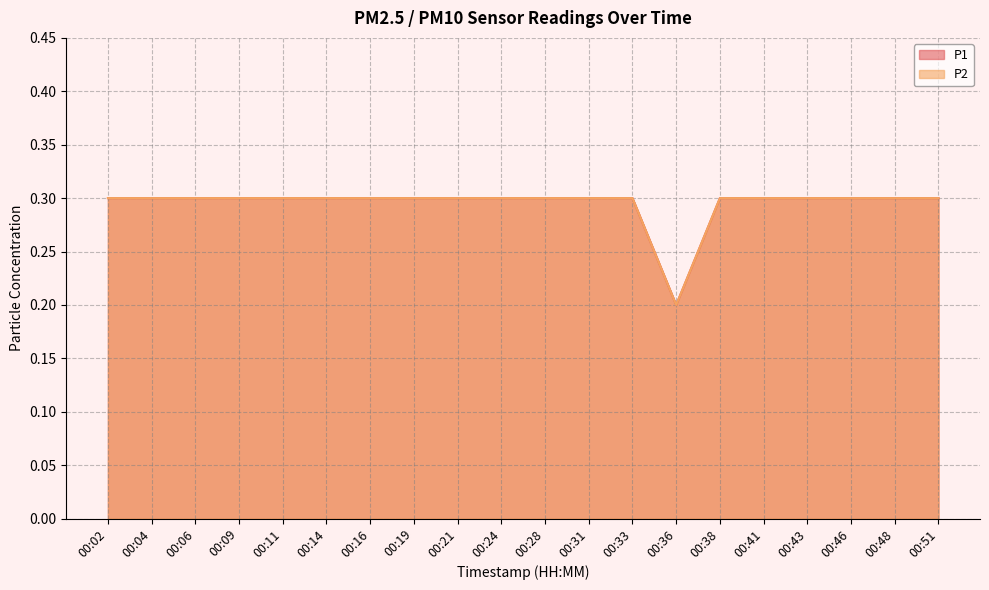

Which category has the highest value in the P1 series?

00:02